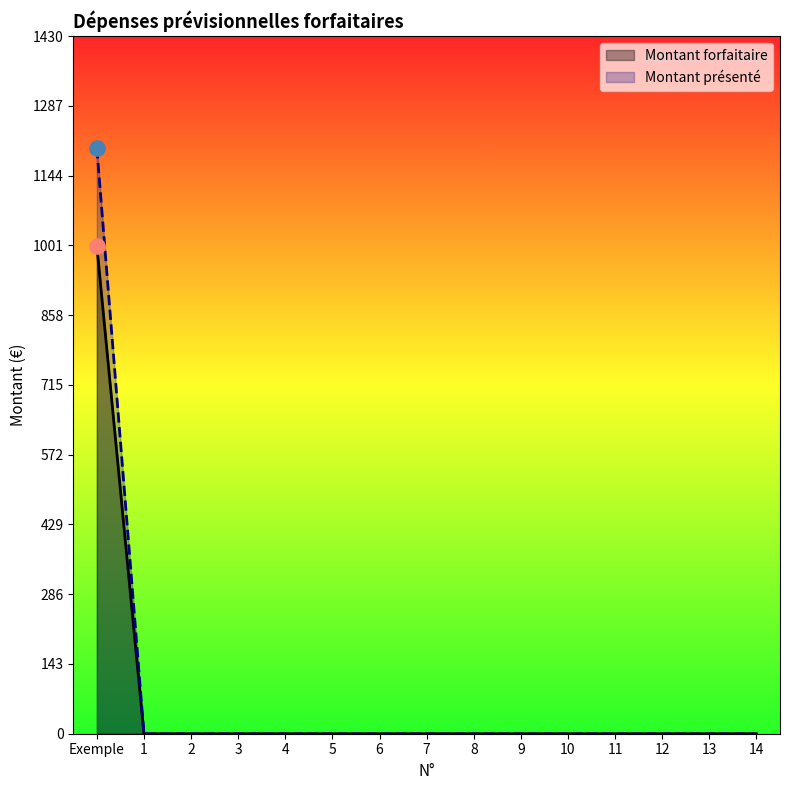

At how many categories does at least one series exceed 82?

1